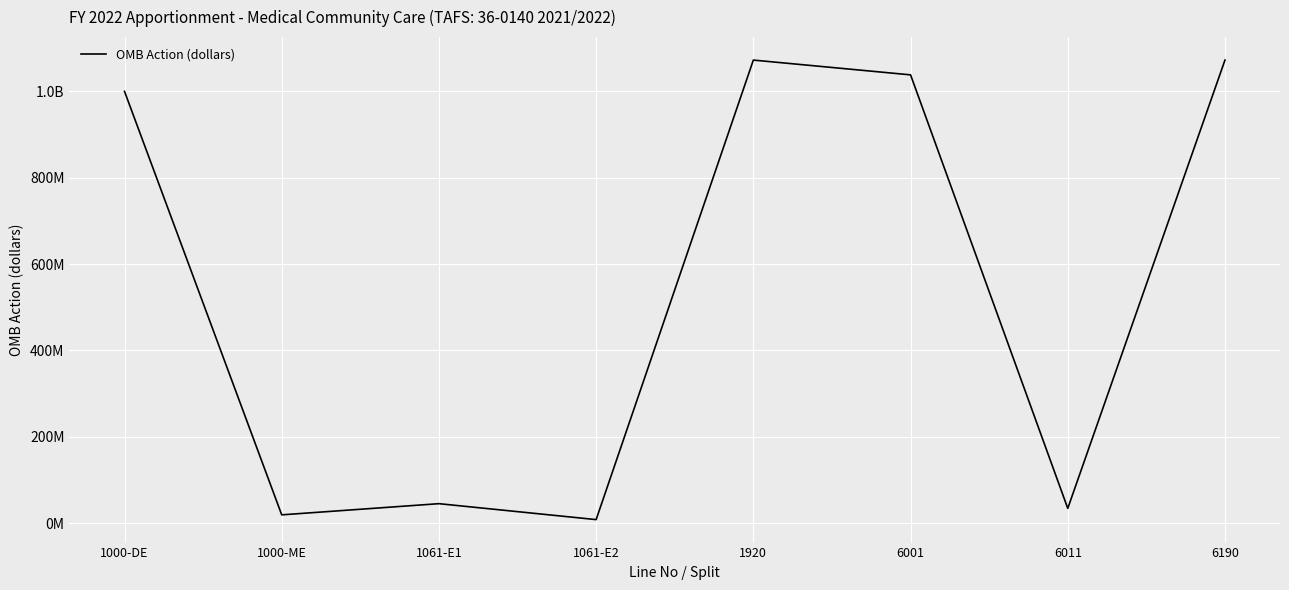

Does the chart display data point markers on the line(s)?

No